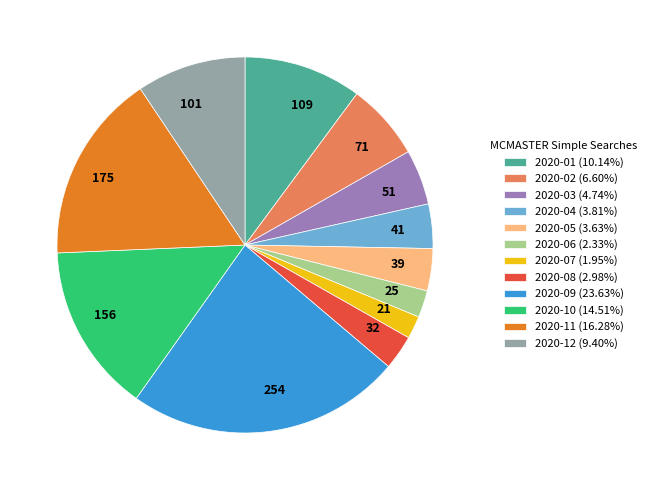

Do 2020-04 and 2020-07 together represent more than half of the pie?

No